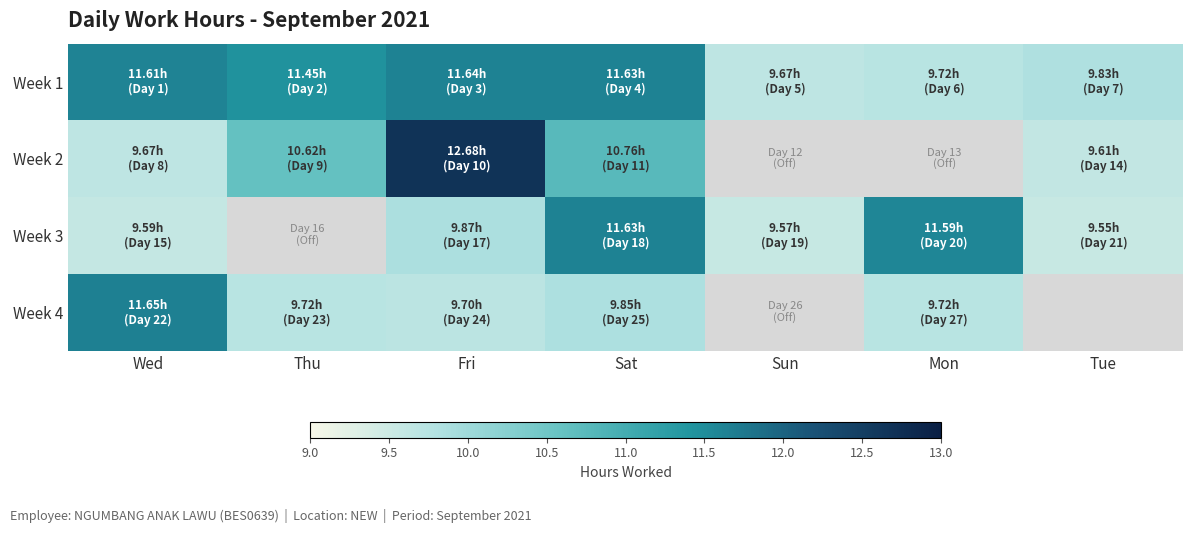

How many positive values does the Week 4 series have?

5